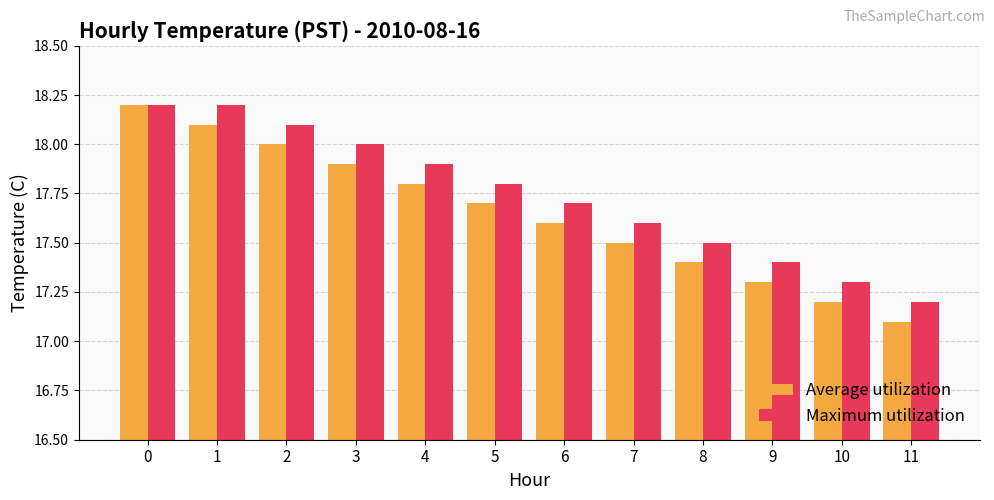

Reading left to right, what are all the values shown in this chart?

Average utilization: 18.2	18.1	18.0	17.9	17.8	17.7	17.6	17.5	17.4	17.3	17.2	17.1
Maximum utilization: 18.2	18.2	18.1	18.0	17.9	17.8	17.7	17.6	17.5	17.4	17.3	17.2